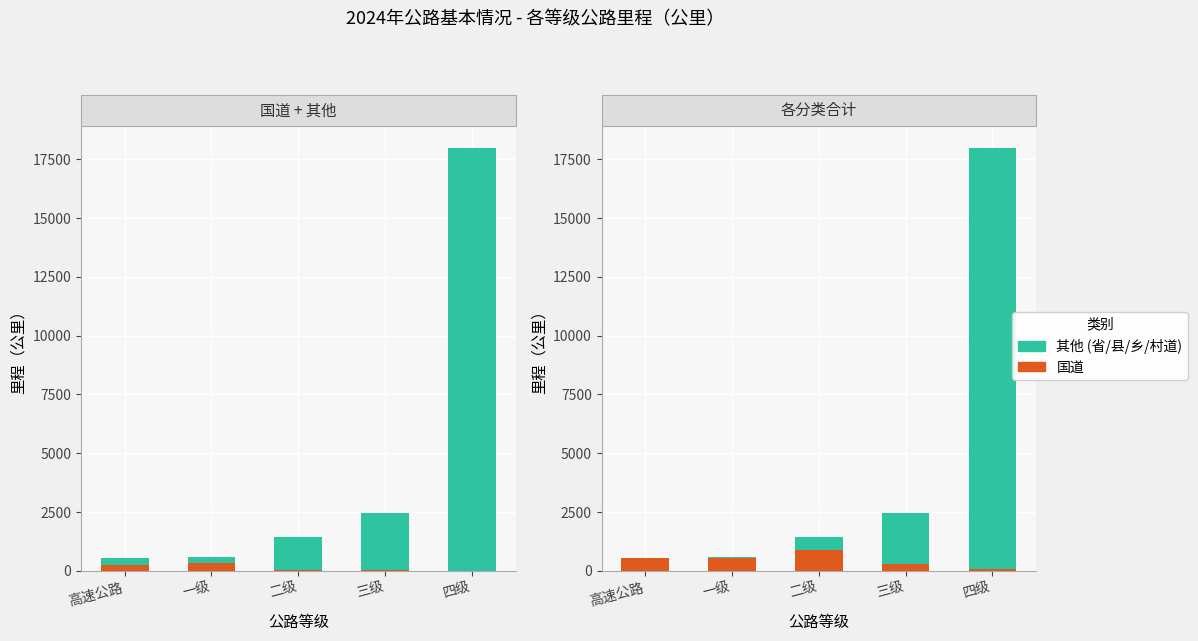

The value of 其他 at 四级 is 17931.6. True or false?

True